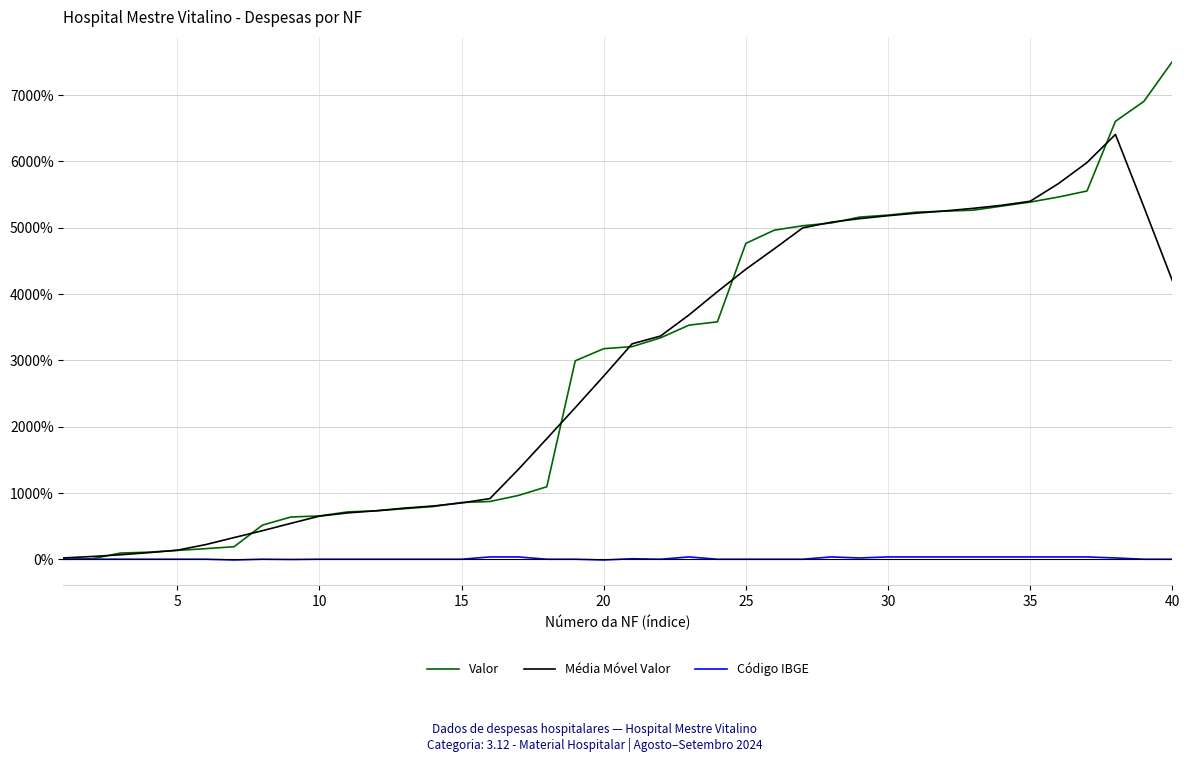

What is the maximum value shown in the chart?

7504.9